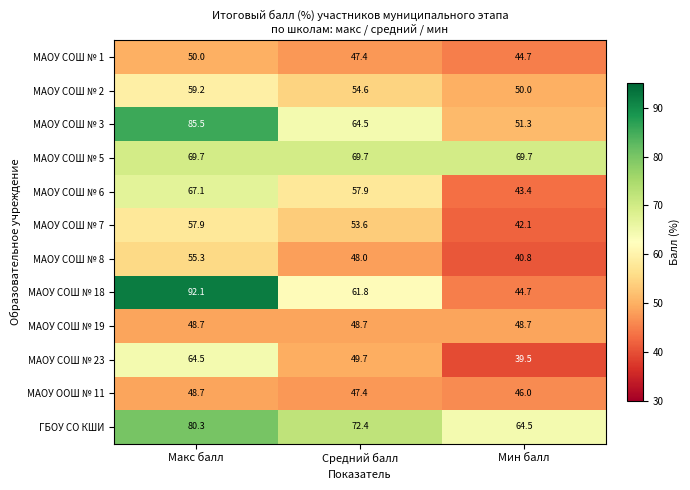

List the labels in order of МАОУ ООШ № 11 value, largest first.

Макс балл, Средний балл, Мин балл